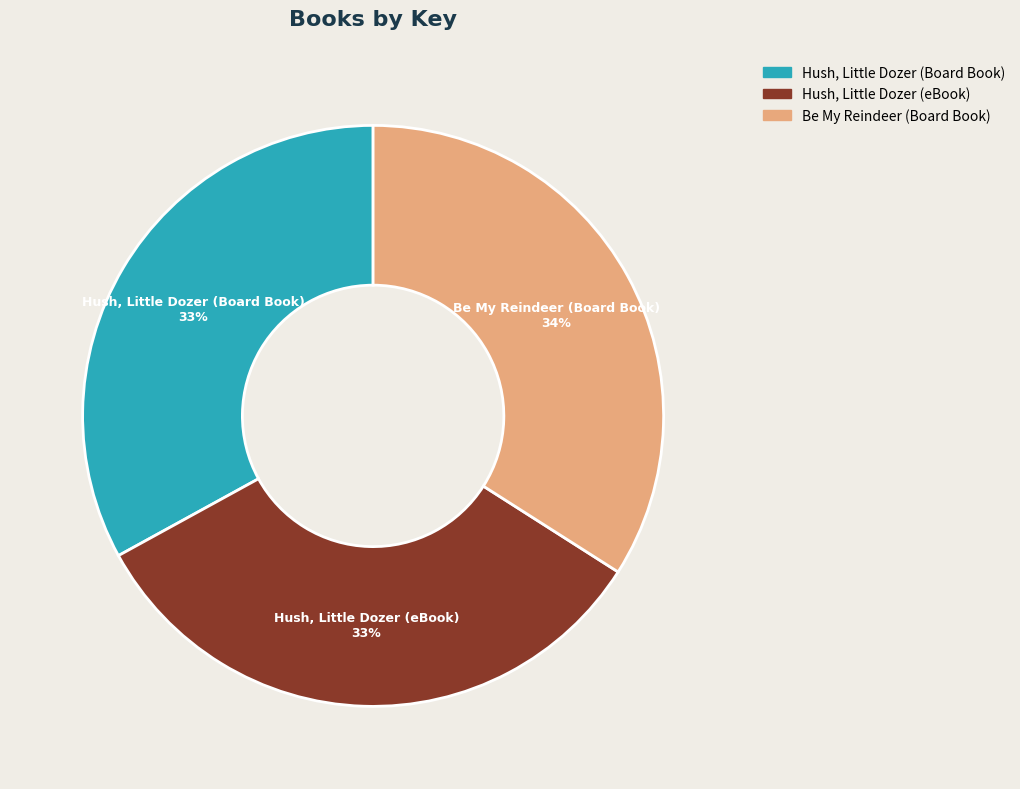

Combined, do Hush, Little Dozer (eBook) and Hush, Little Dozer (Board Book) account for over 50%?

Yes